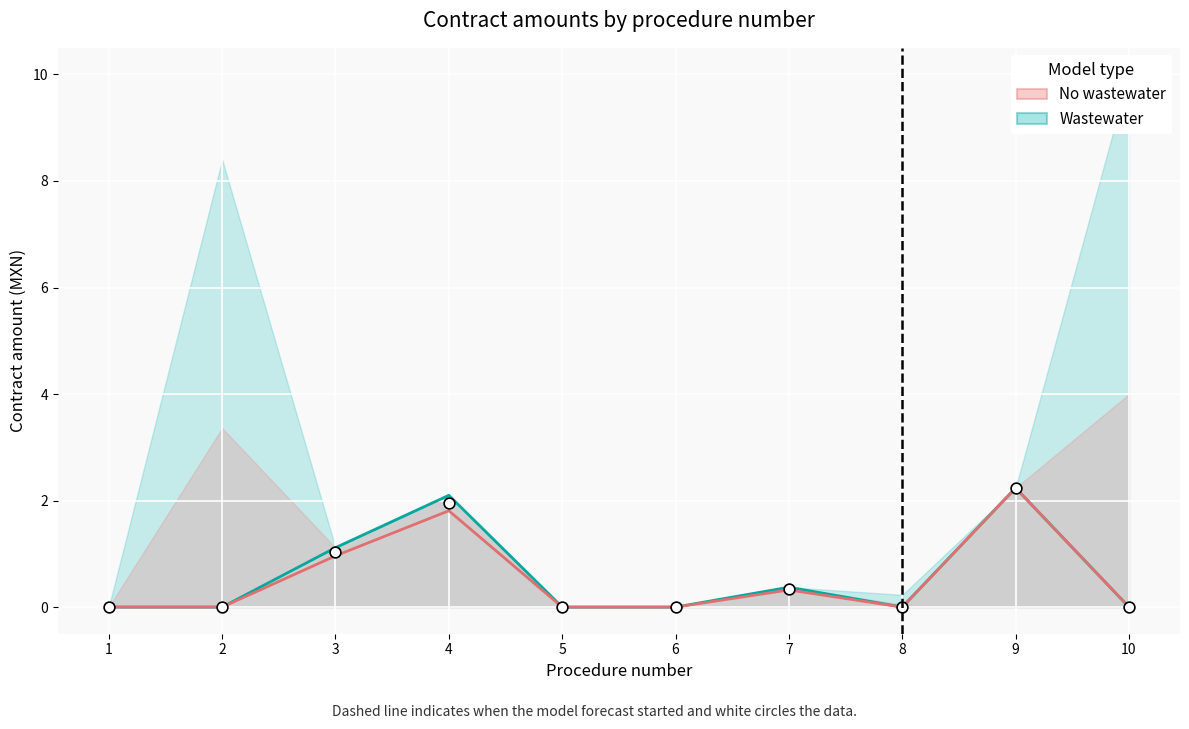

At how many categories does at least one series exceed 0?

4